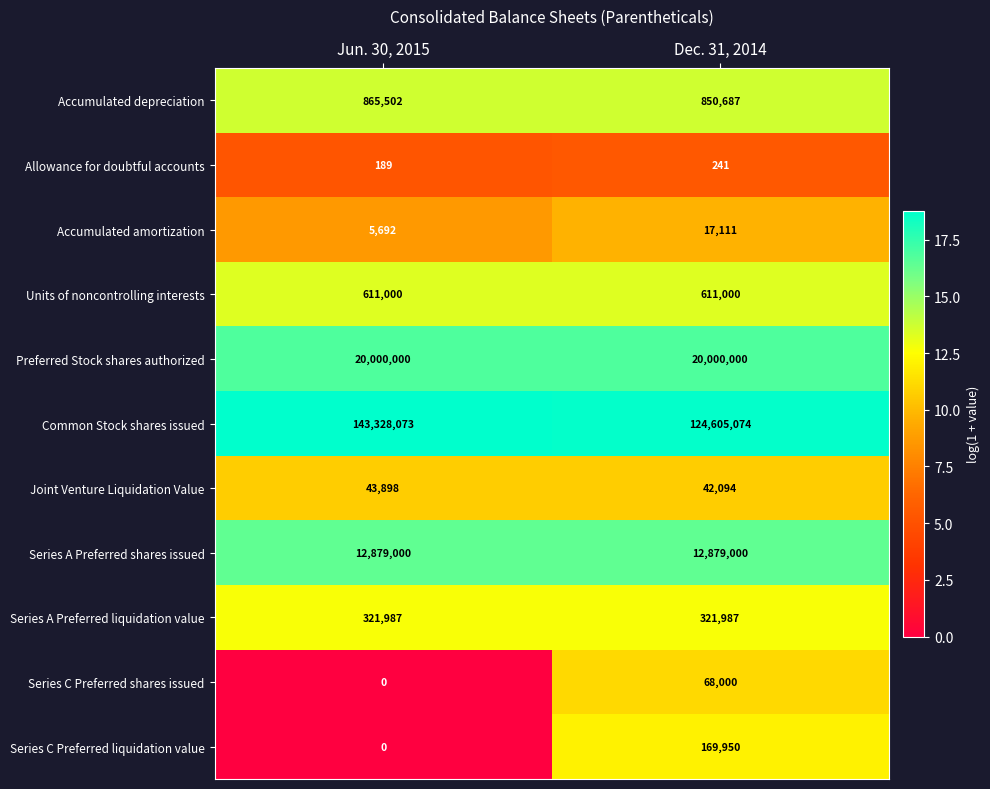

At which category does the chart reach its peak across all series?

Jun. 30, 2015